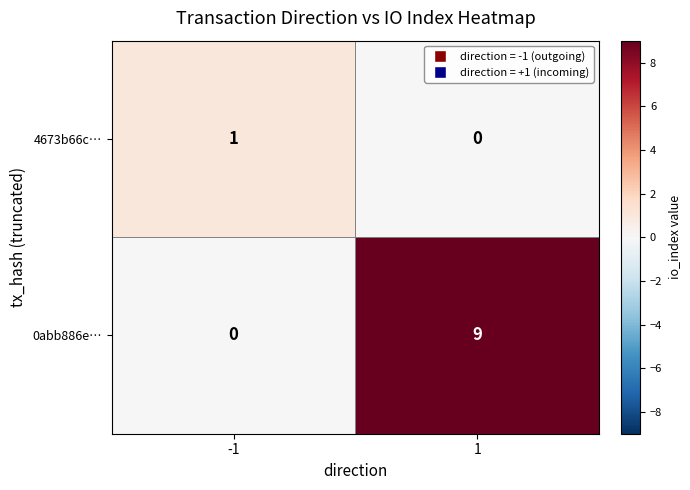

What is the greatest value displayed?

9